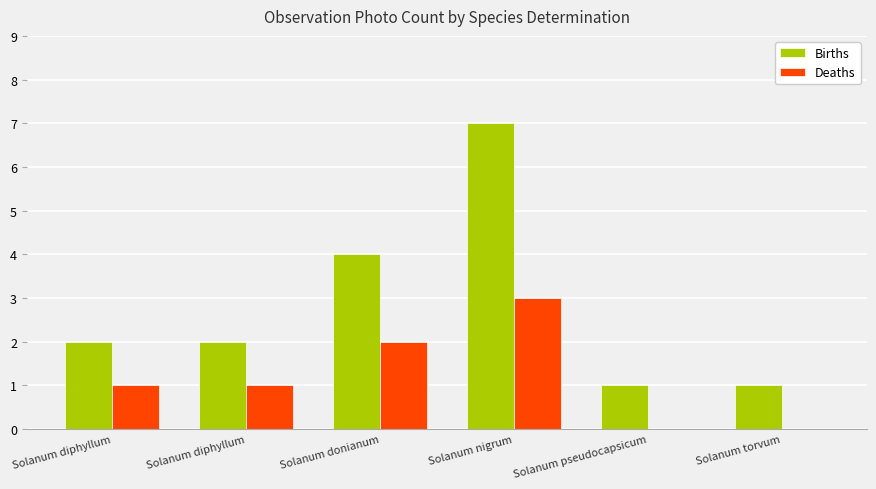

Count the Deaths values in the range 0 to 2.

5